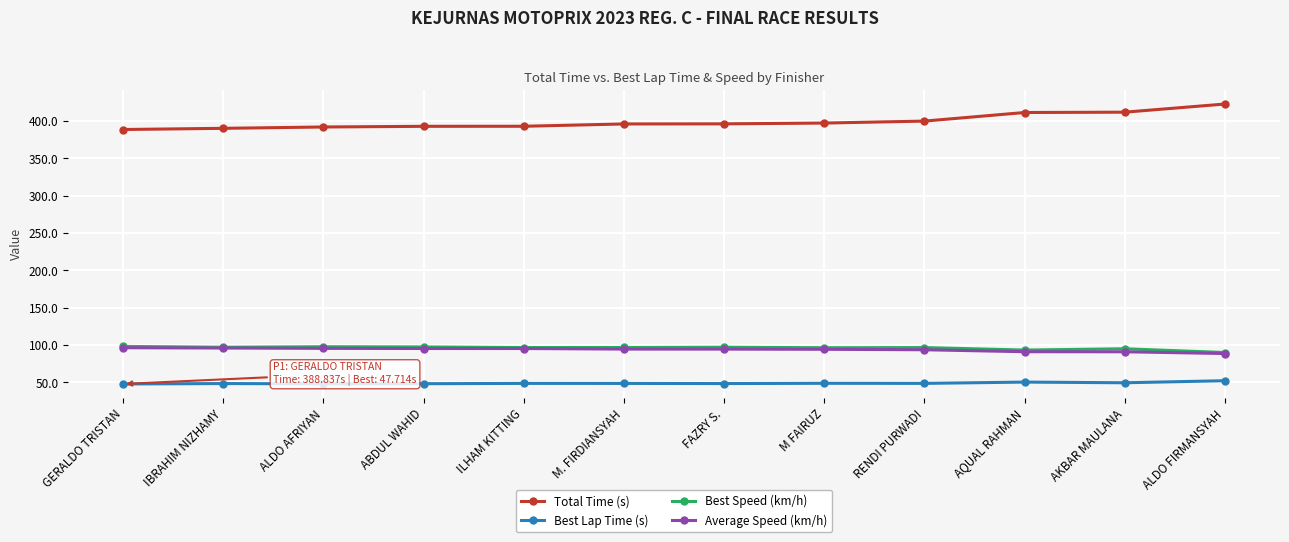

What is the maximum value for Best Speed (km/h)?

98.1